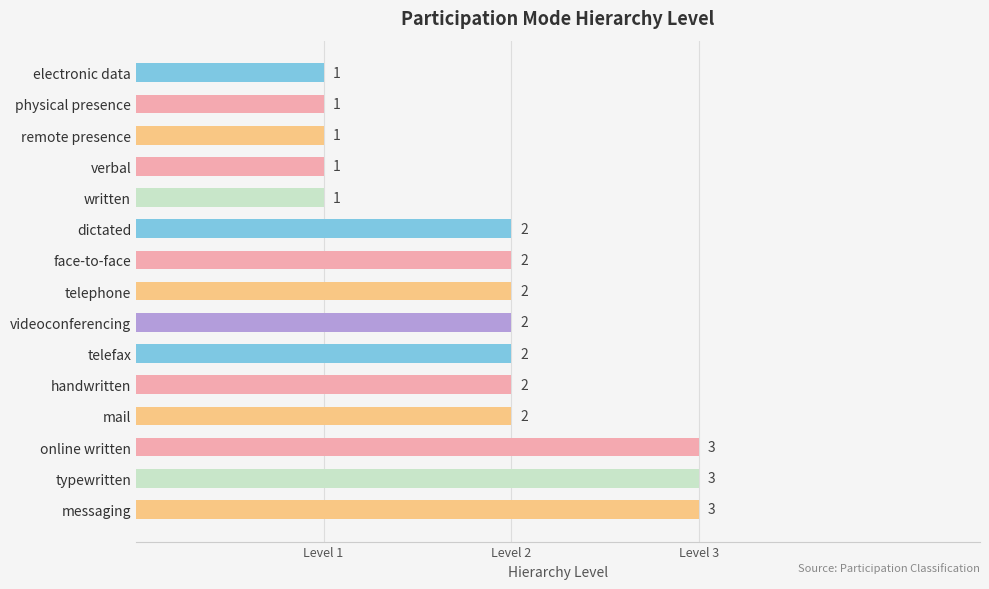

Count the values in the range 1 to 2.

12